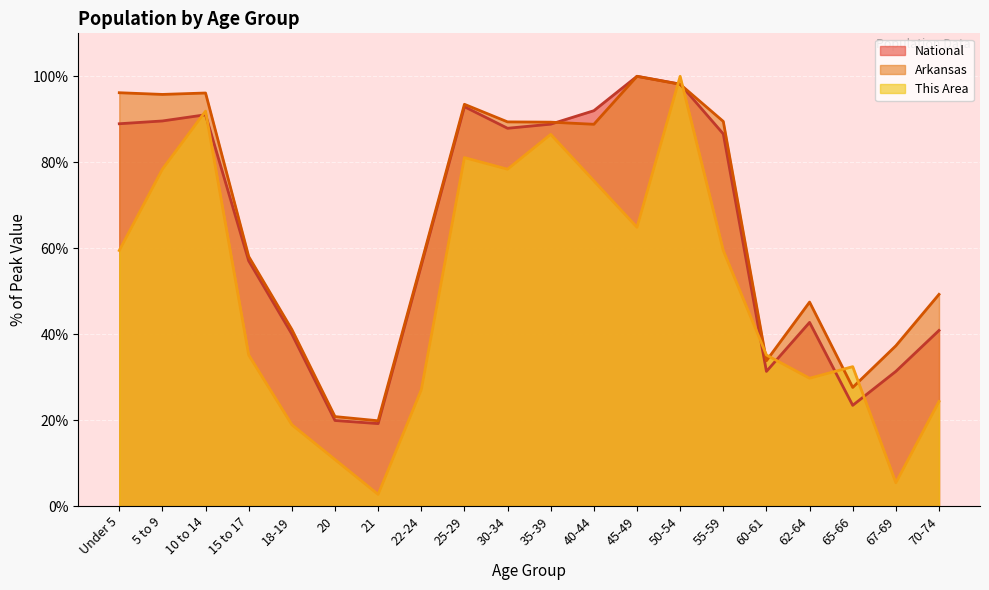

What is the highest value of the National series?

100.0